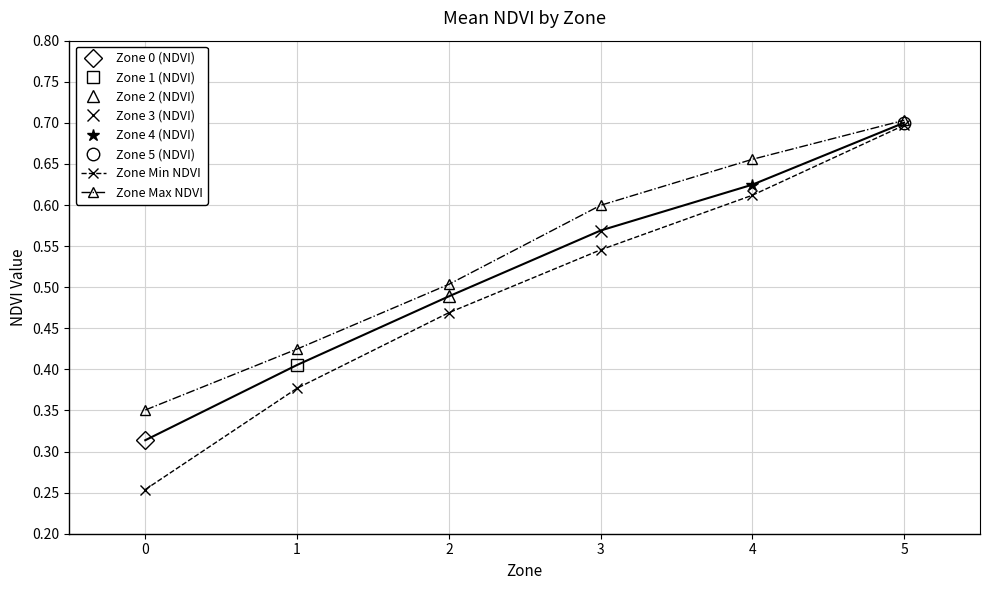

True or false: Zone Max NDVI and Zone Min NDVI cross at least once.

False